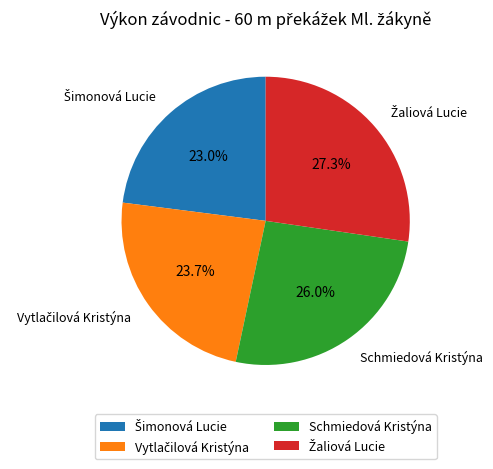

To the nearest percent, what is the difference between the largest and smallest slice percentages?

4%